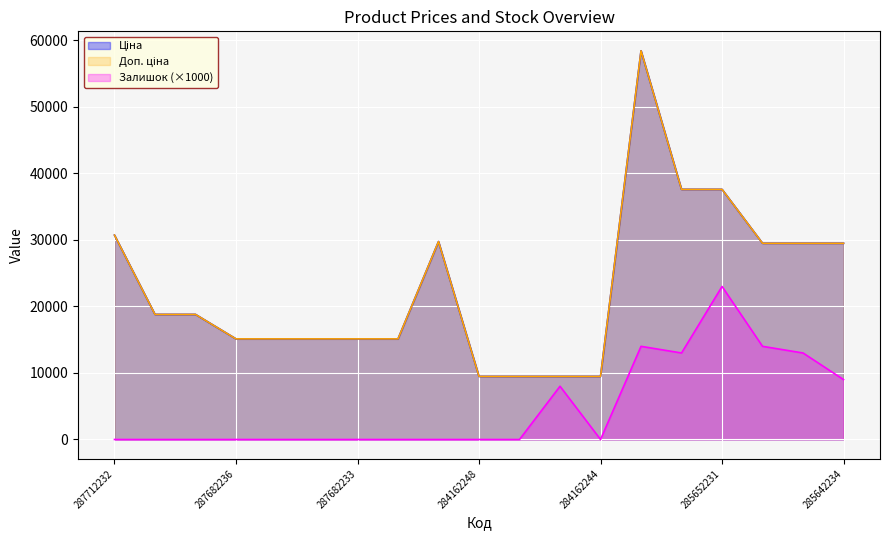

True or false: Залишок and Доп. ціна intersect in this chart.

False